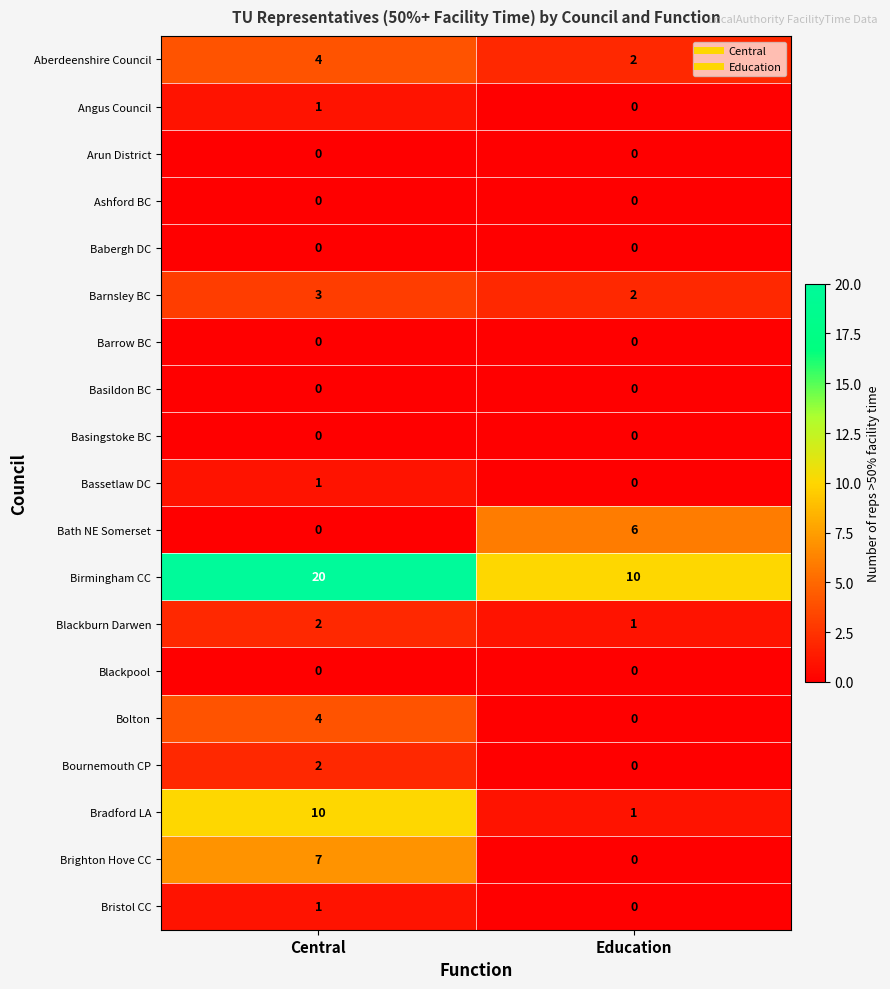

Which series changed the most between Central and Education?

Birmingham CC